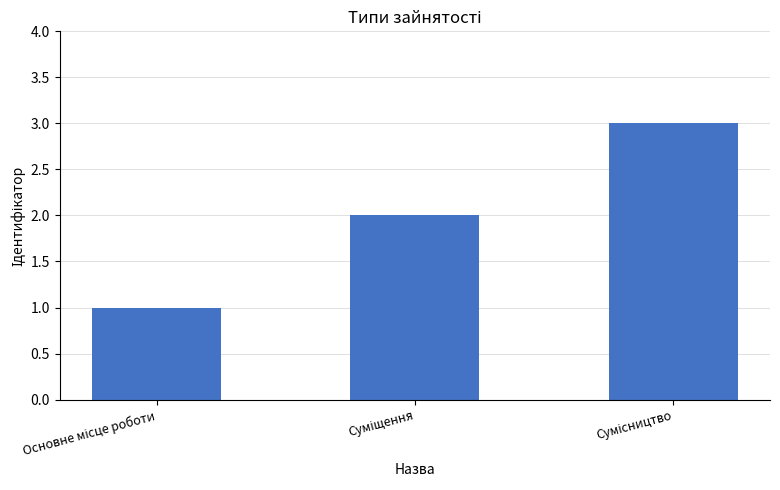

How many series are shown in this chart?

1